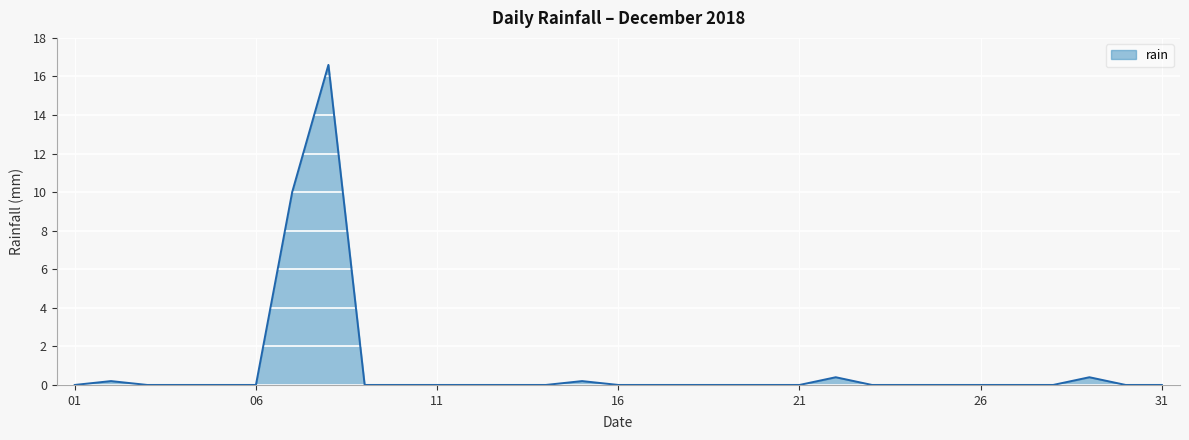

What is the greatest value displayed?

16.6